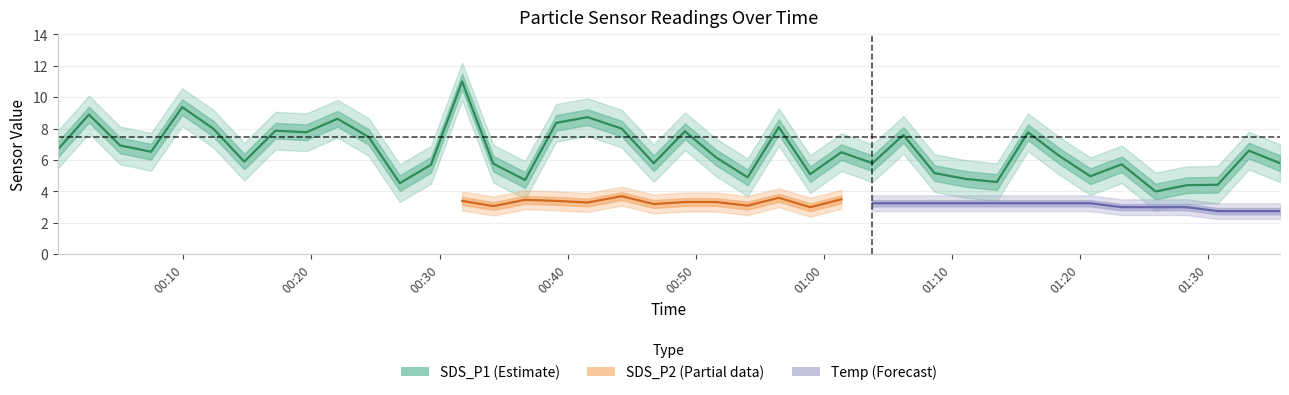

What is the spread (max minus min) of values at 27?

6.3